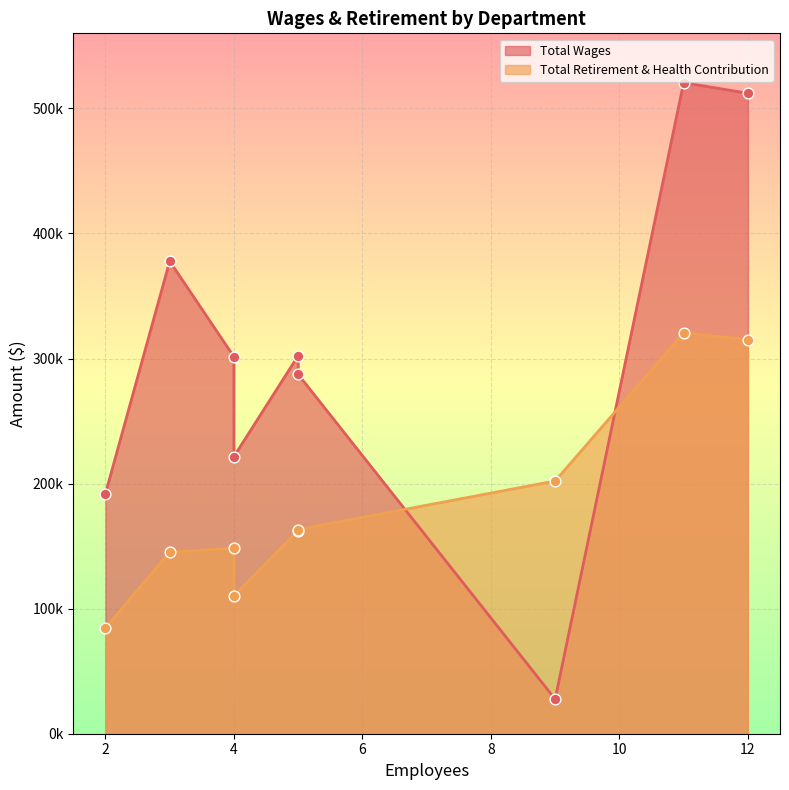

Which series reaches the minimum Y coordinate?

Total Wages